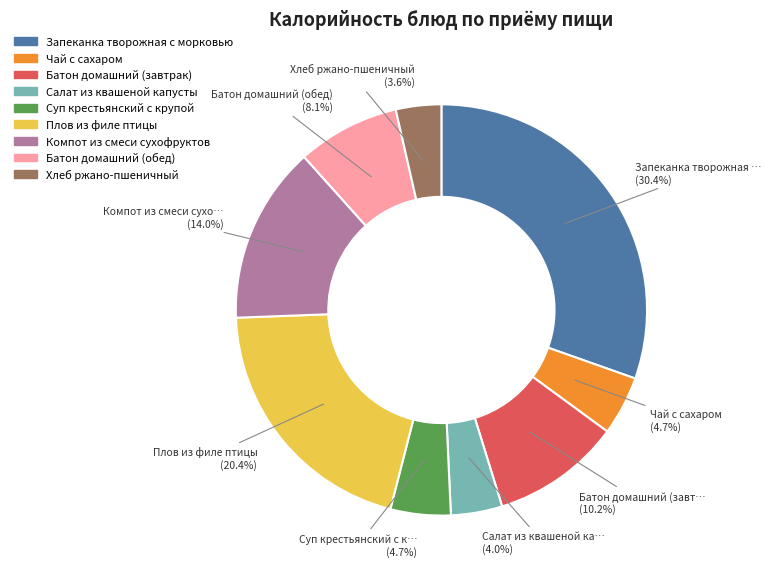

How many segments does this pie chart have?

9